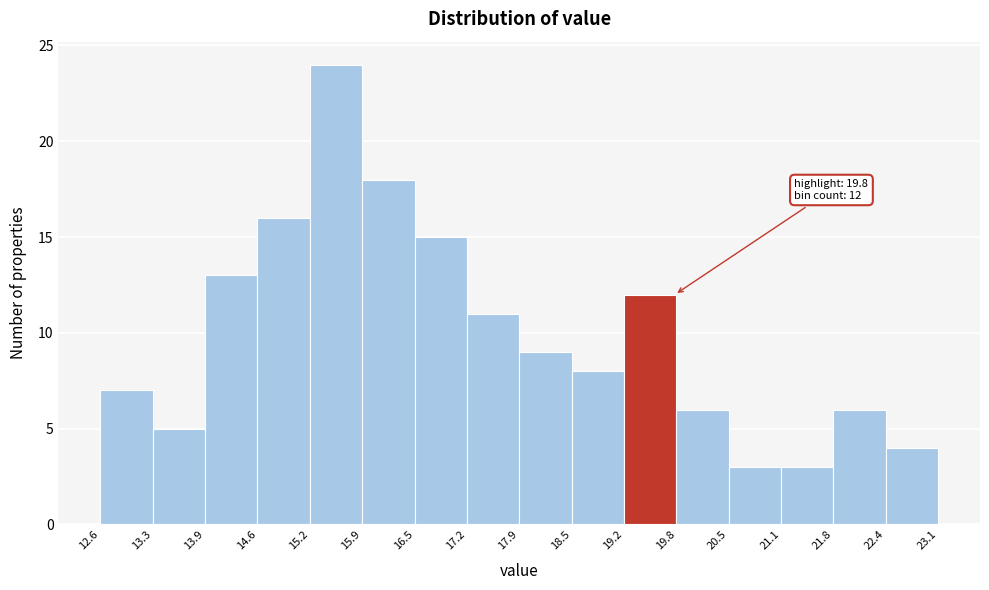

Which range on the x-axis has the tallest bar?

15.2 to 15.9